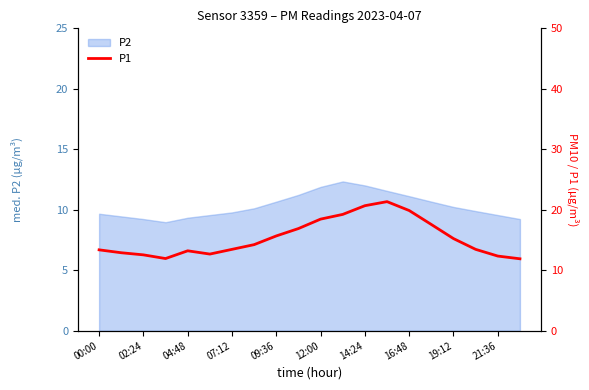

How many interior local valleys (lower than both neighbors) does the data have?

2